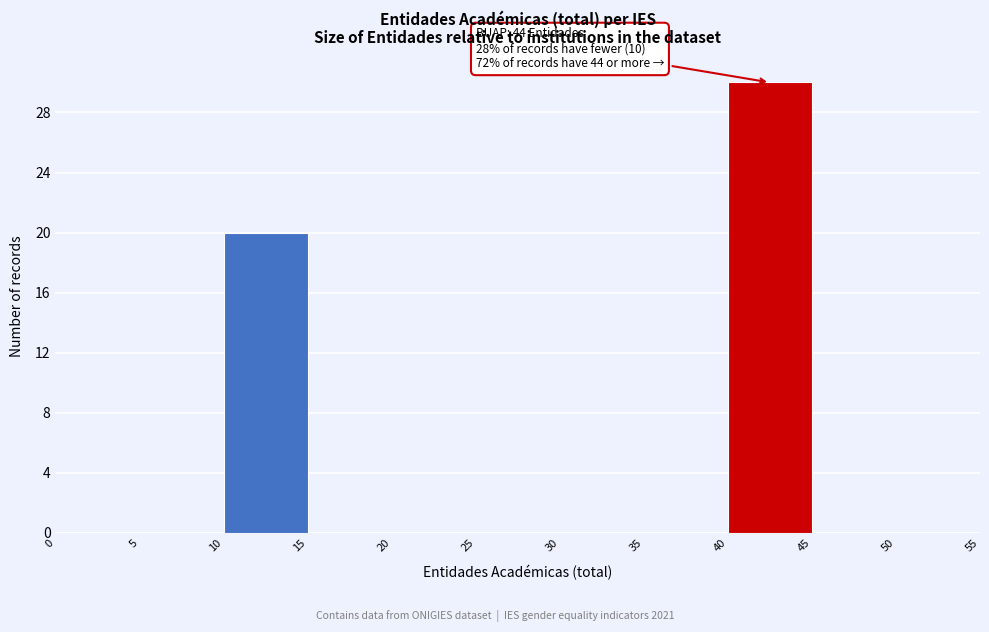

Over which range of the x-axis is the bar tallest?

40 to 45